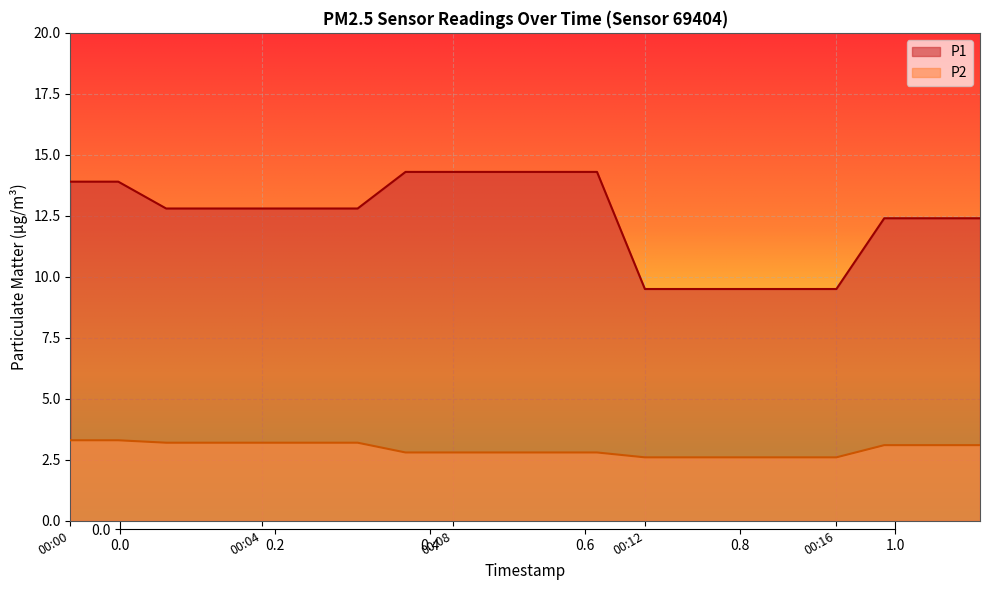

Reading left to right, extract all data points from this chart.

P1: 13.9	13.9	12.8	12.8	12.8	12.8	12.8	14.3	14.3	14.3	14.3	14.3	9.5	9.5	9.5	9.5	9.5	12.4	12.4	12.4
P2: 3.3	3.3	3.2	3.2	3.2	3.2	3.2	2.8	2.8	2.8	2.8	2.8	2.6	2.6	2.6	2.6	2.6	3.1	3.1	3.1